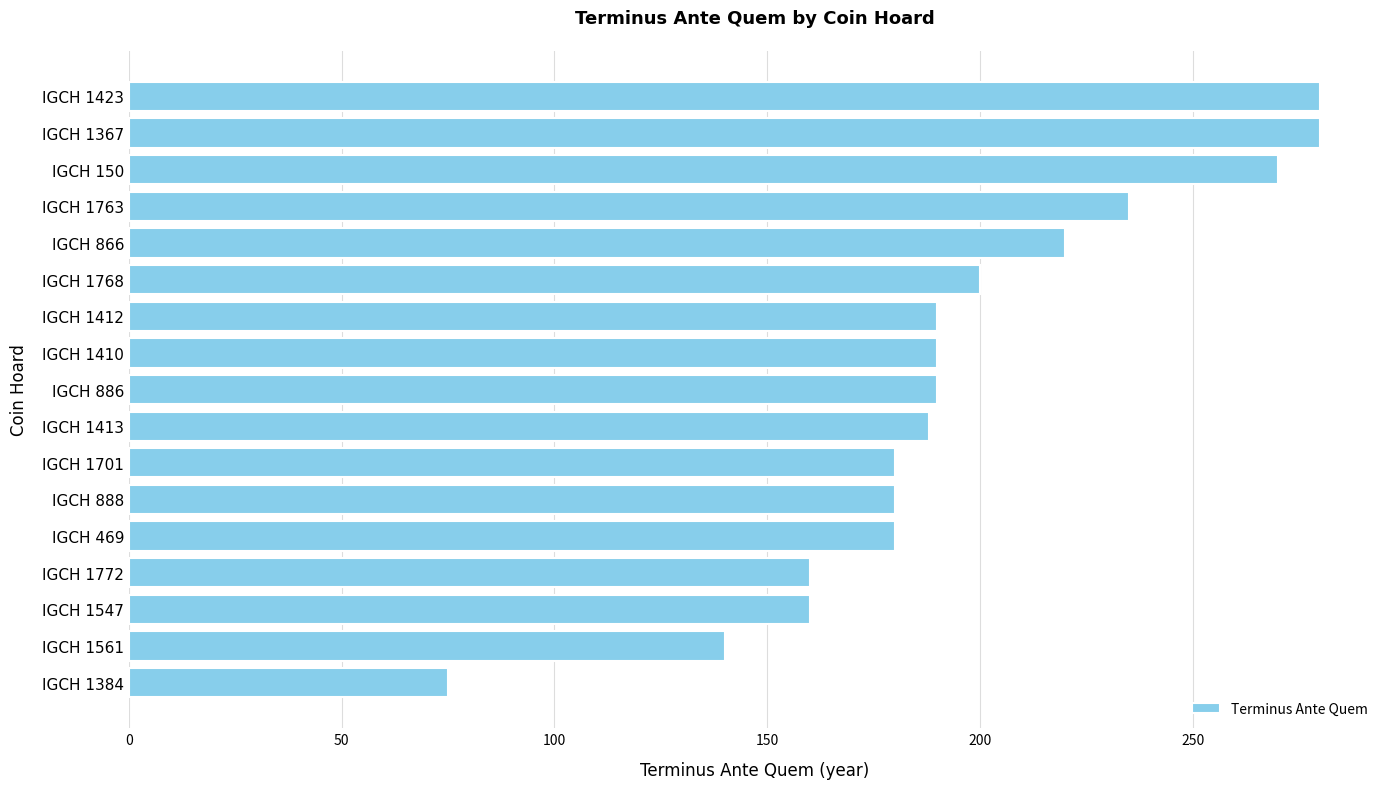

Reading bottom to top, transcribe all the data shown in this chart.

75	140	160	160	180	180	180	188	190	190	190	200	220	235	270	280	280